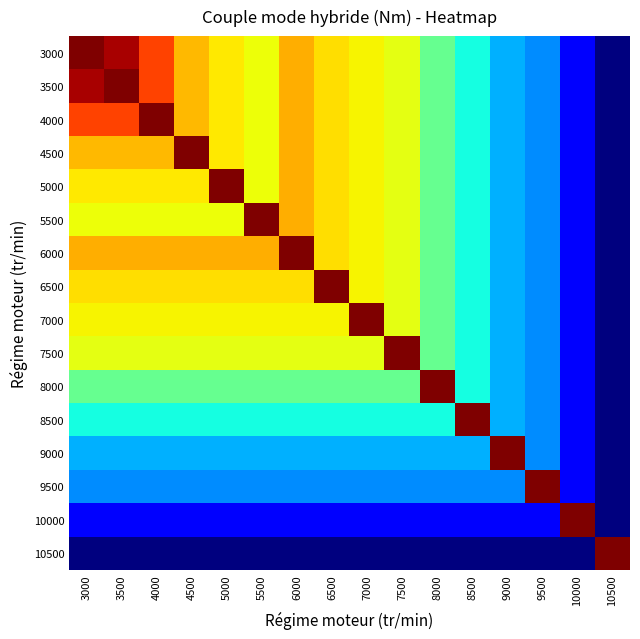

Reading left to right, list all the values displayed in this chart.

3000: 3000=17.0	3500=16.7	4000=15.7	4500=14.7	5000=14.3	5500=14.1	6000=14.8	6500=14.4	7000=14.2	7500=14.0	8000=12.8	8500=12.0	9000=11.4	9500=11.1	10000=10.0	10500=9.0
3500: 3000=16.7	3500=17.0	4000=15.7	4500=14.7	5000=14.3	5500=14.1	6000=14.8	6500=14.4	7000=14.2	7500=14.0	8000=12.8	8500=12.0	9000=11.4	9500=11.1	10000=10.0	10500=9.0
4000: 3000=15.7	3500=15.7	4000=17.0	4500=14.7	5000=14.3	5500=14.1	6000=14.8	6500=14.4	7000=14.2	7500=14.0	8000=12.8	8500=12.0	9000=11.4	9500=11.1	10000=10.0	10500=9.0
4500: 3000=14.7	3500=14.7	4000=14.7	4500=17.0	5000=14.3	5500=14.1	6000=14.8	6500=14.4	7000=14.2	7500=14.0	8000=12.8	8500=12.0	9000=11.4	9500=11.1	10000=10.0	10500=9.0
5000: 3000=14.3	3500=14.3	4000=14.3	4500=14.3	5000=17.0	5500=14.1	6000=14.8	6500=14.4	7000=14.2	7500=14.0	8000=12.8	8500=12.0	9000=11.4	9500=11.1	10000=10.0	10500=9.0
5500: 3000=14.1	3500=14.1	4000=14.1	4500=14.1	5000=14.1	5500=17.0	6000=14.8	6500=14.4	7000=14.2	7500=14.0	8000=12.8	8500=12.0	9000=11.4	9500=11.1	10000=10.0	10500=9.0
6000: 3000=14.8	3500=14.8	4000=14.8	4500=14.8	5000=14.8	5500=14.8	6000=17.0	6500=14.4	7000=14.2	7500=14.0	8000=12.8	8500=12.0	9000=11.4	9500=11.1	10000=10.0	10500=9.0
6500: 3000=14.4	3500=14.4	4000=14.4	4500=14.4	5000=14.4	5500=14.4	6000=14.4	6500=17.0	7000=14.2	7500=14.0	8000=12.8	8500=12.0	9000=11.4	9500=11.1	10000=10.0	10500=9.0
7000: 3000=14.2	3500=14.2	4000=14.2	4500=14.2	5000=14.2	5500=14.2	6000=14.2	6500=14.2	7000=17.0	7500=14.0	8000=12.8	8500=12.0	9000=11.4	9500=11.1	10000=10.0	10500=9.0
7500: 3000=14.0	3500=14.0	4000=14.0	4500=14.0	5000=14.0	5500=14.0	6000=14.0	6500=14.0	7000=14.0	7500=17.0	8000=12.8	8500=12.0	9000=11.4	9500=11.1	10000=10.0	10500=9.0
8000: 3000=12.8	3500=12.8	4000=12.8	4500=12.8	5000=12.8	5500=12.8	6000=12.8	6500=12.8	7000=12.8	7500=12.8	8000=17.0	8500=12.0	9000=11.4	9500=11.1	10000=10.0	10500=9.0
8500: 3000=12.0	3500=12.0	4000=12.0	4500=12.0	5000=12.0	5500=12.0	6000=12.0	6500=12.0	7000=12.0	7500=12.0	8000=12.0	8500=17.0	9000=11.4	9500=11.1	10000=10.0	10500=9.0
9000: 3000=11.4	3500=11.4	4000=11.4	4500=11.4	5000=11.4	5500=11.4	6000=11.4	6500=11.4	7000=11.4	7500=11.4	8000=11.4	8500=11.4	9000=17.0	9500=11.1	10000=10.0	10500=9.0
9500: 3000=11.1	3500=11.1	4000=11.1	4500=11.1	5000=11.1	5500=11.1	6000=11.1	6500=11.1	7000=11.1	7500=11.1	8000=11.1	8500=11.1	9000=11.1	9500=17.0	10000=10.0	10500=9.0
10000: 3000=10.0	3500=10.0	4000=10.0	4500=10.0	5000=10.0	5500=10.0	6000=10.0	6500=10.0	7000=10.0	7500=10.0	8000=10.0	8500=10.0	9000=10.0	9500=10.0	10000=17.0	10500=9.0
10500: 3000=9.0	3500=9.0	4000=9.0	4500=9.0	5000=9.0	5500=9.0	6000=9.0	6500=9.0	7000=9.0	7500=9.0	8000=9.0	8500=9.0	9000=9.0	9500=9.0	10000=9.0	10500=17.0